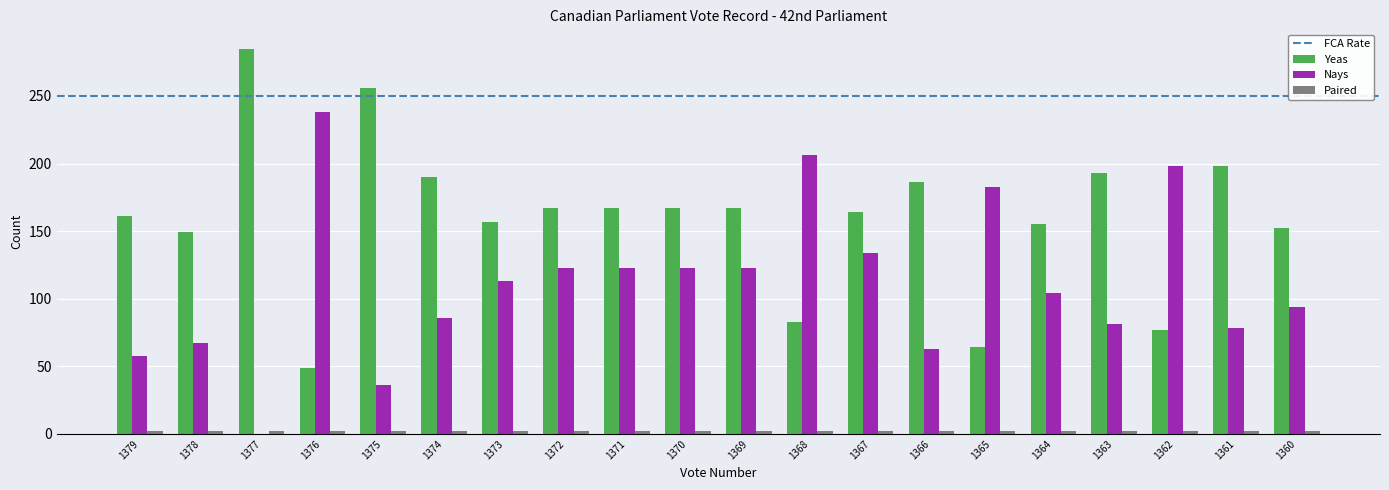

What is the total value across all series at 1360?

248